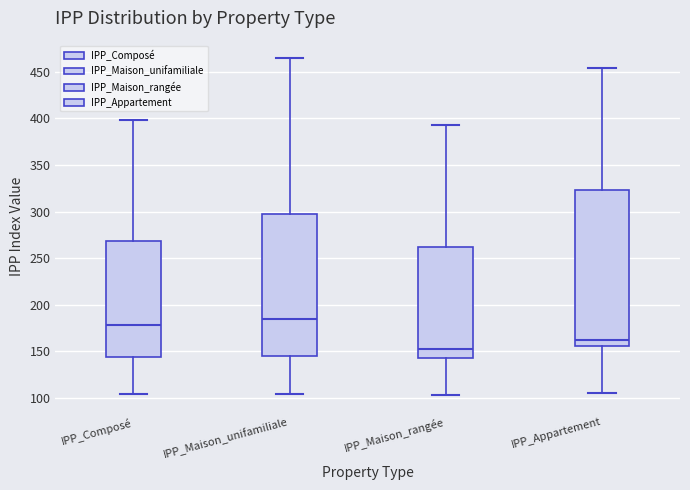

Which box has the lowest median line?

IPP_Maison_rangée